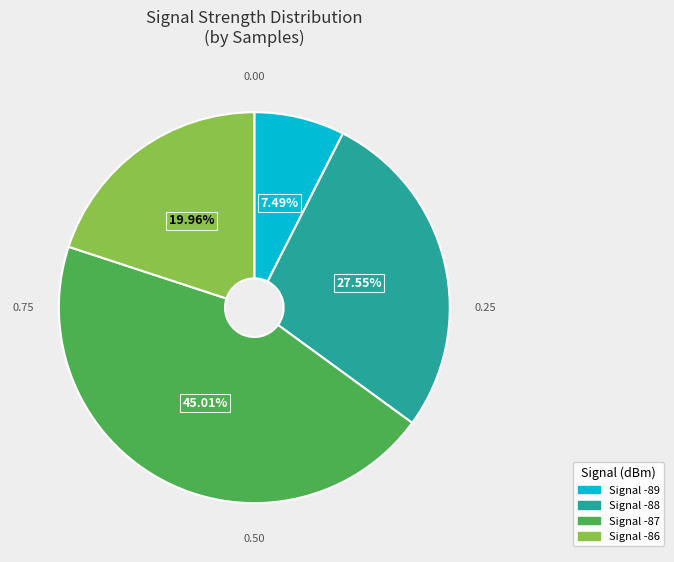

Is there any slice that represents more than half of the pie?

No